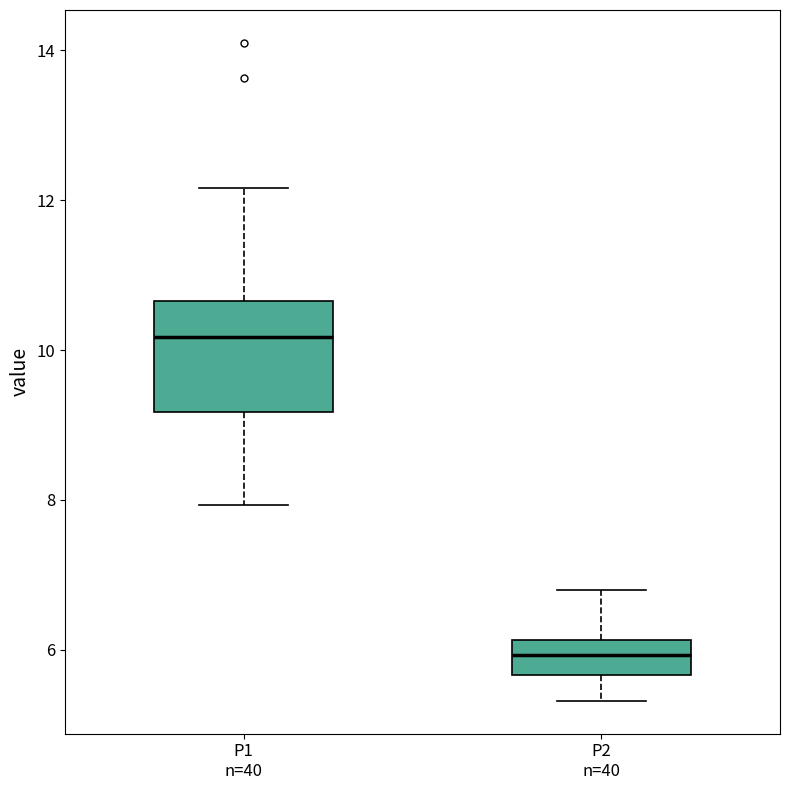

Which box's median line is the highest?

P1 n=40